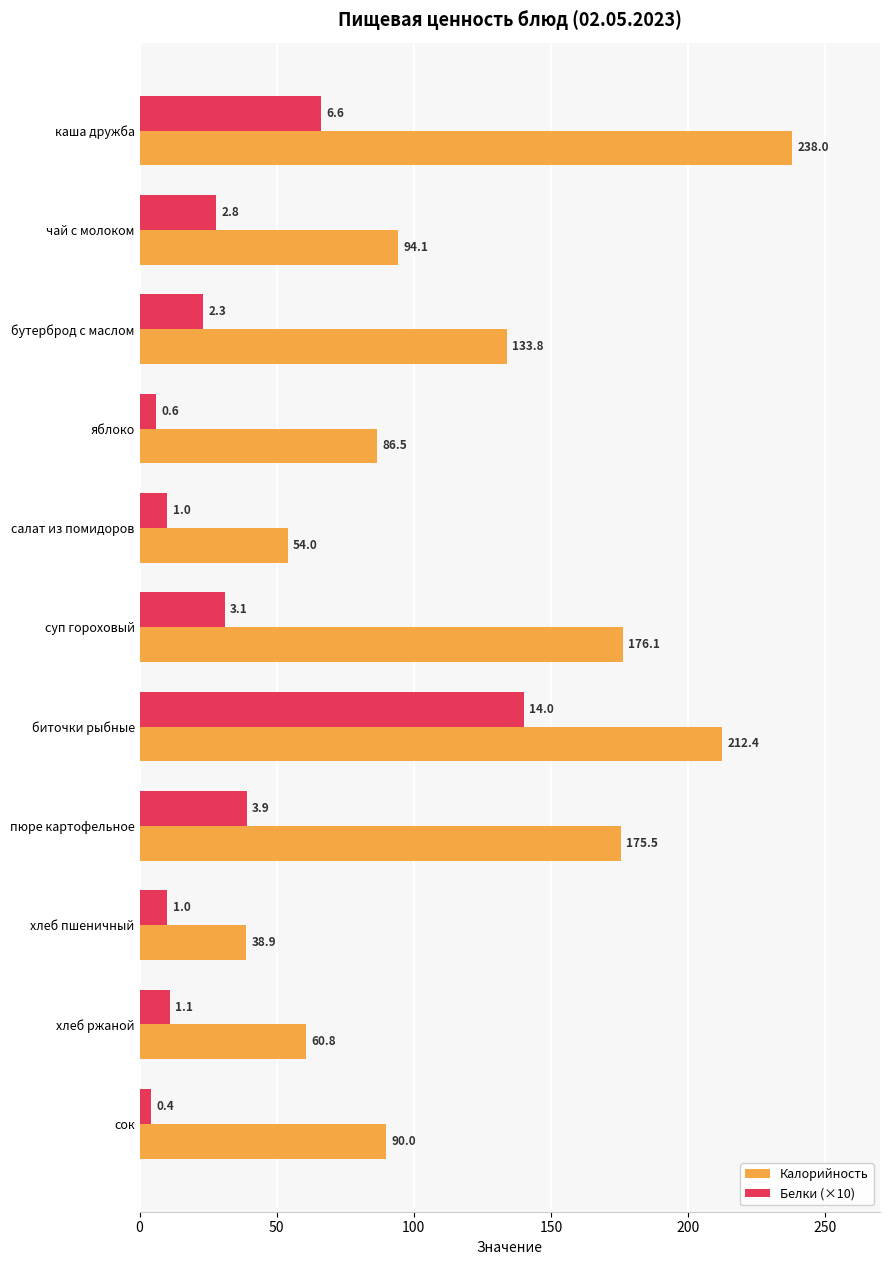

What is the total value across all series at хлеб ржаной?

71.8